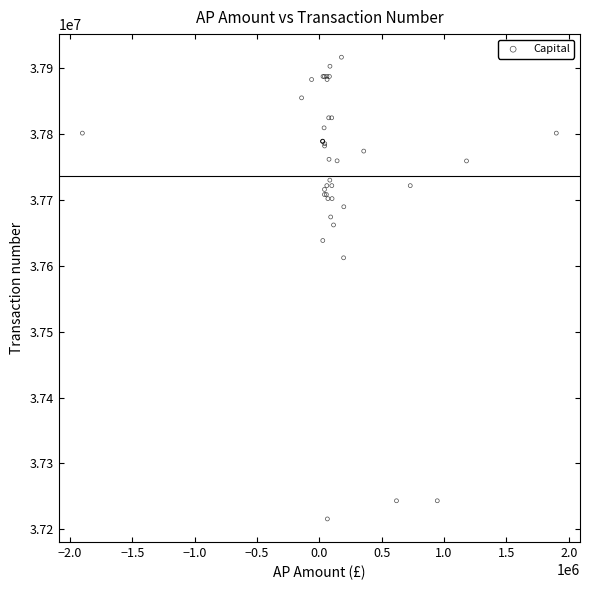

What Y value in the scatter plot is closest to 37566212?

37612147